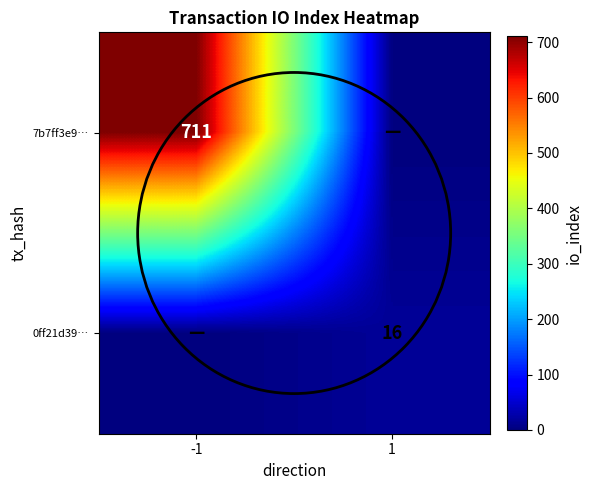

At which category does the chart reach its peak across all series?

-1